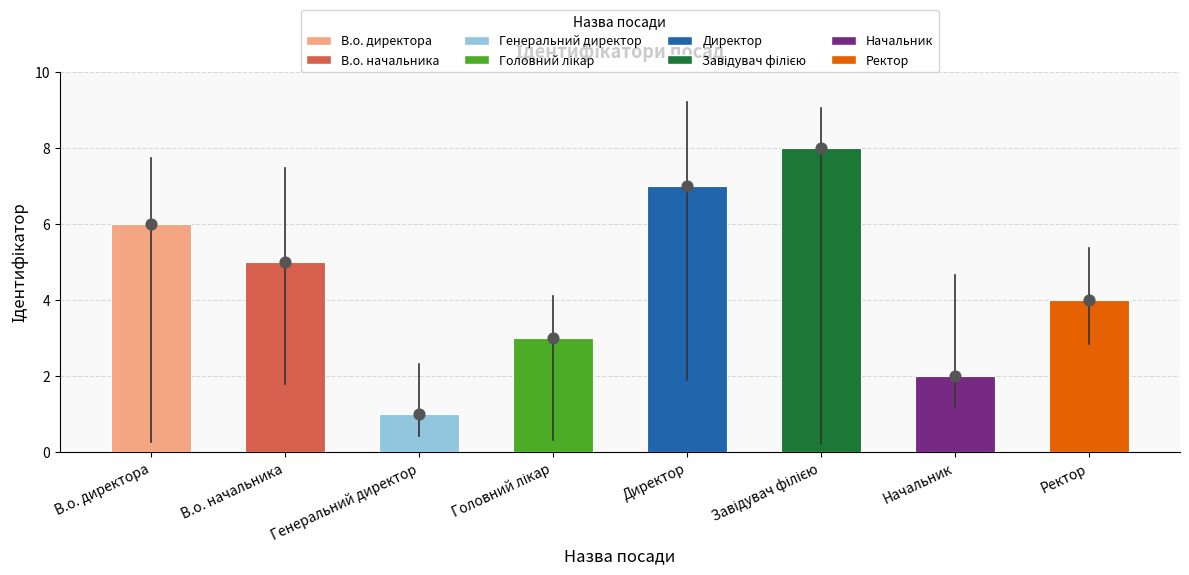

Between Завідувач філією and Генеральний директор, which is larger?

Завідувач філією